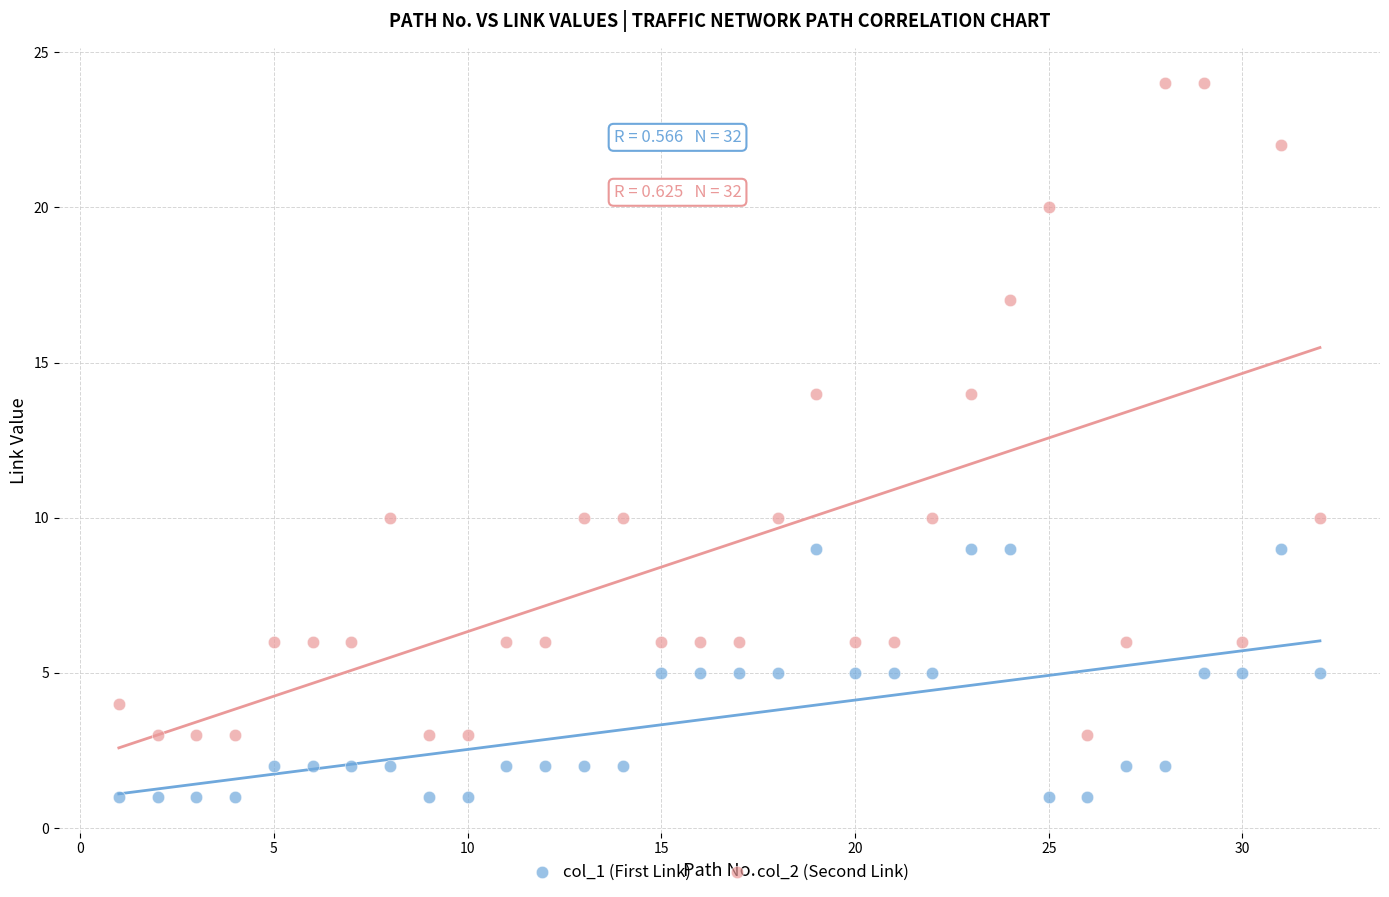

Which series reaches the maximum Y coordinate?

col_2 (Second Link)